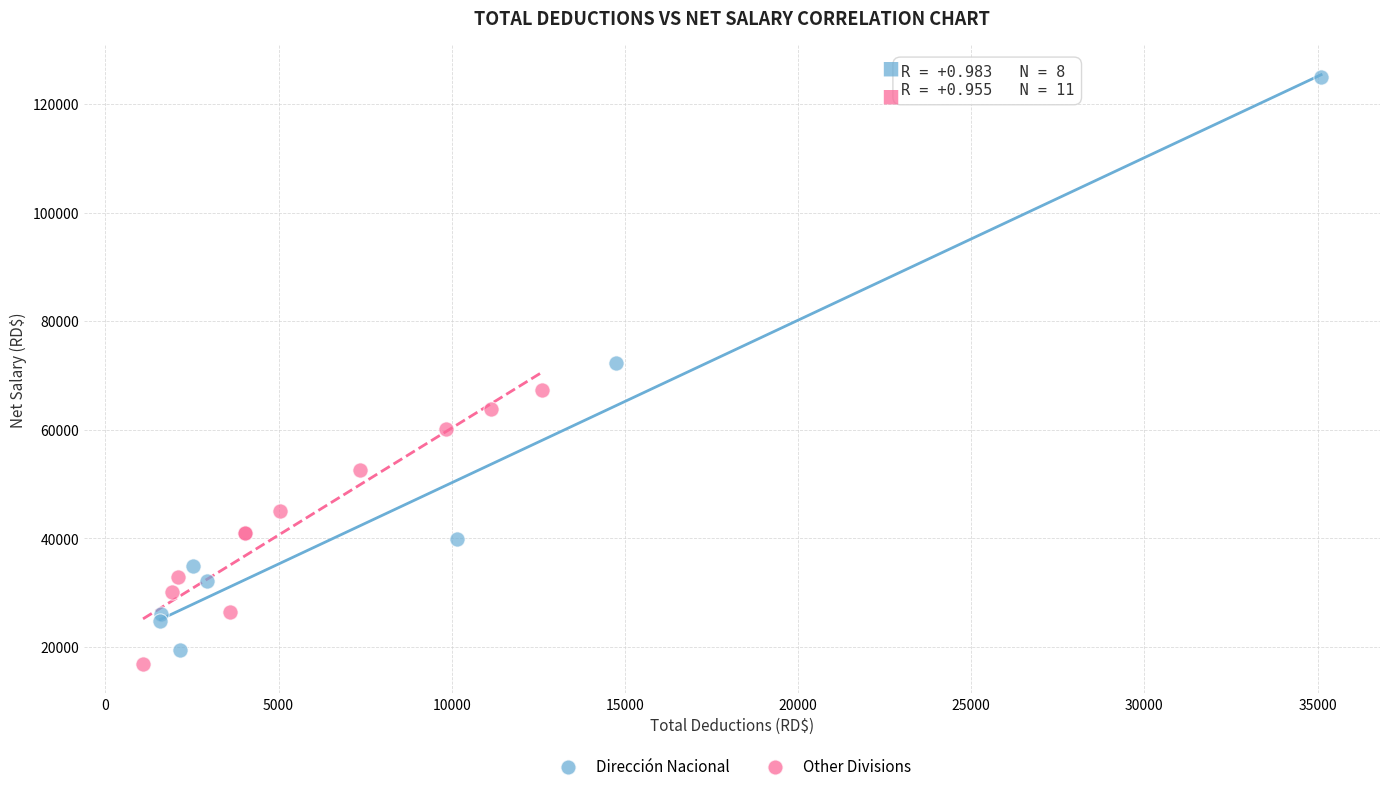

Which series contains the lowest Y value?

Other Divisions